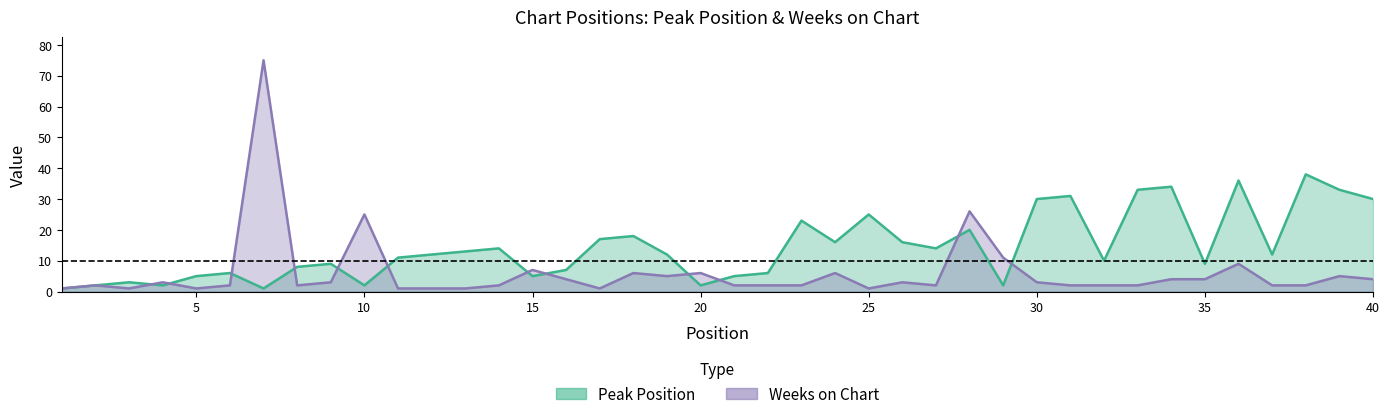

True or false: Peak Position has more than 1 interior local peaks.

True